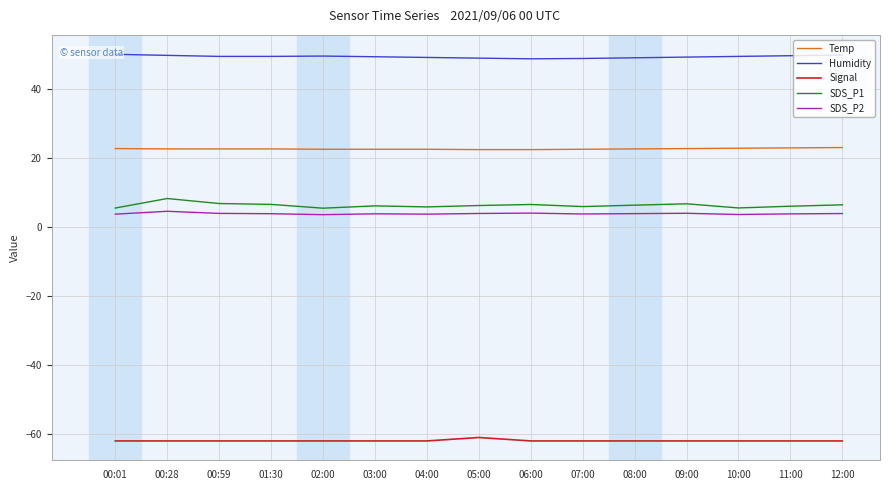

Reading left to right, what are all the values shown in this chart?

Temp: 00:01=22.7	00:28=22.6	00:59=22.6	01:30=22.6	02:00=22.5	03:00=22.5	04:00=22.5	05:00=22.4	06:00=22.4	07:00=22.5	08:00=22.6	09:00=22.7	10:00=22.8	11:00=22.9	12:00=23.0
Humidity: 00:01=50.0	00:28=49.7	00:59=49.4	01:30=49.4	02:00=49.5	03:00=49.3	04:00=49.1	05:00=48.9	06:00=48.7	07:00=48.8	08:00=49.0	09:00=49.2	10:00=49.4	11:00=49.6	12:00=49.8
Signal: 00:01=-62.0	00:28=-62.0	00:59=-62.0	01:30=-62.0	02:00=-62.0	03:00=-62.0	04:00=-62.0	05:00=-61.0	06:00=-62.0	07:00=-62.0	08:00=-62.0	09:00=-62.0	10:00=-62.0	11:00=-62.0	12:00=-62.0
SDS_P1: 00:01=5.5	00:28=8.2	00:59=6.8	01:30=6.5	02:00=5.4	03:00=6.1	04:00=5.8	05:00=6.2	06:00=6.5	07:00=5.9	08:00=6.3	09:00=6.7	10:00=5.5	11:00=6.0	12:00=6.4
SDS_P2: 00:01=3.7	00:28=4.5	00:59=3.9	01:30=3.8	02:00=3.5	03:00=3.8	04:00=3.7	05:00=3.9	06:00=4.0	07:00=3.8	08:00=3.9	09:00=4.0	10:00=3.6	11:00=3.8	12:00=3.9